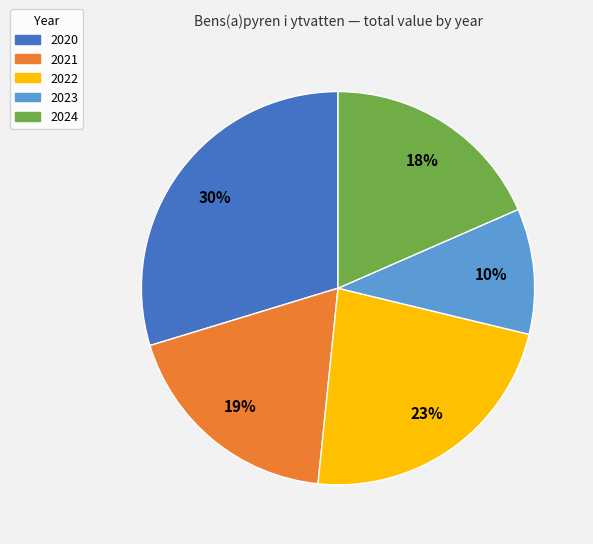

Count the number of slices in the pie.

5